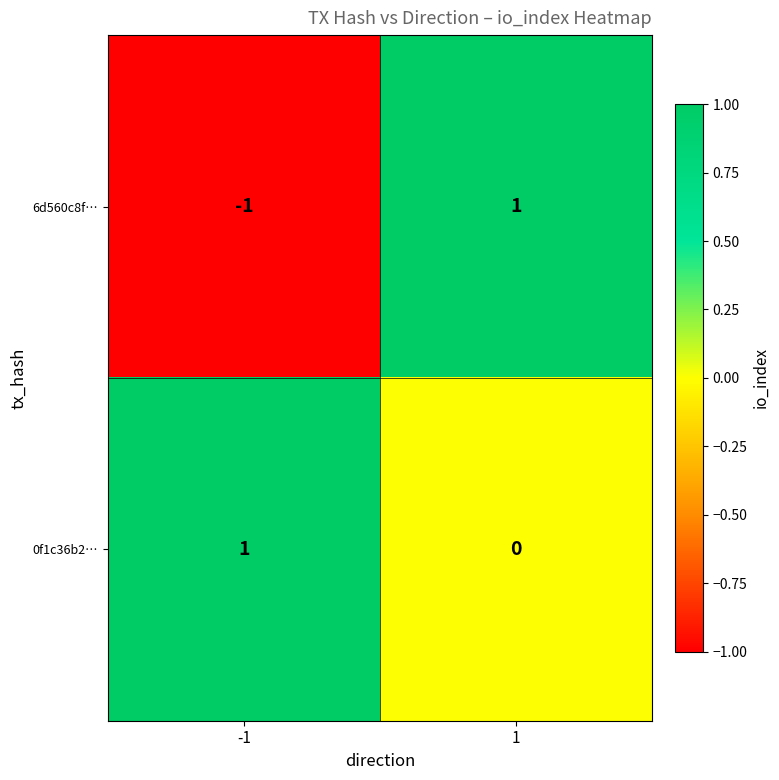

Rank the series by their average value, from lowest to highest.

6d560c8f…, 0f1c36b2…